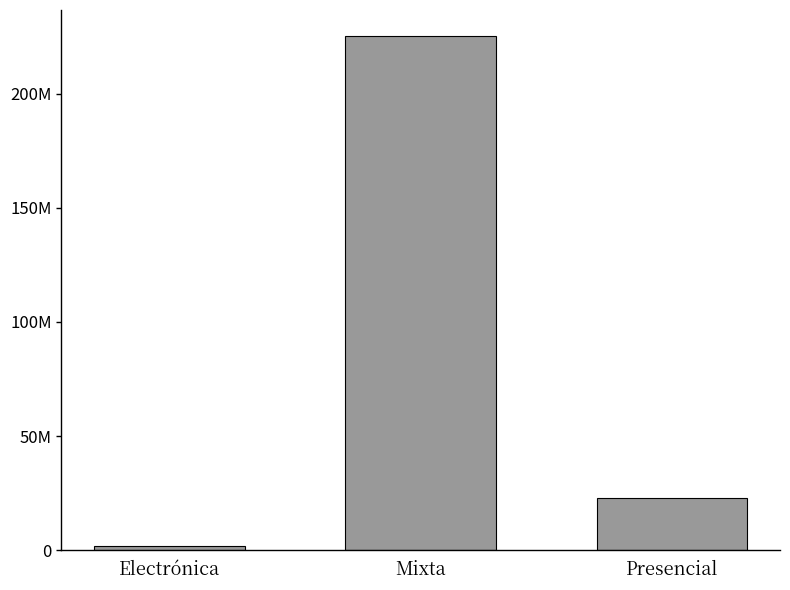

Reading left to right, transcribe all the data shown in this chart.

Electrónica=1849405.1	Mixta=225450797.7	Presencial=22720225.1